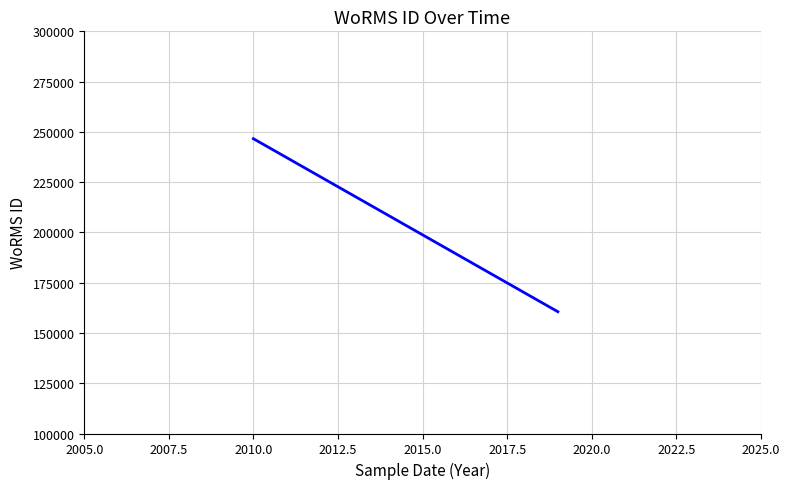

What is the difference between the maximum and minimum values?

86038